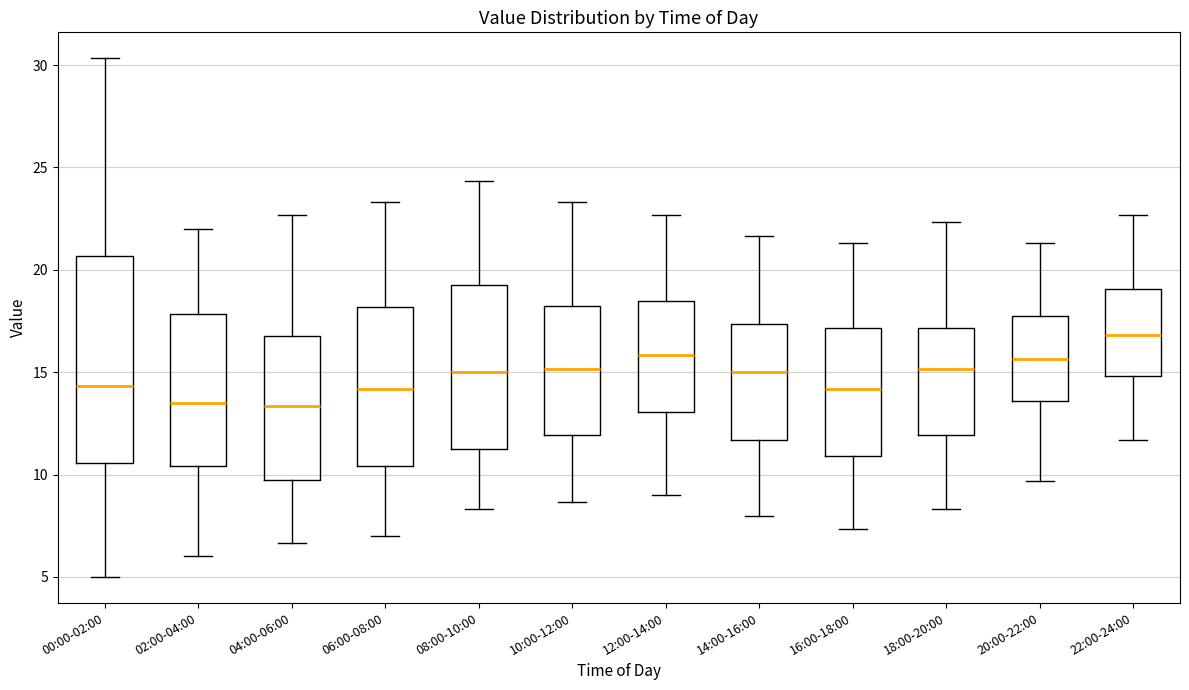

Reading left to right, transcribe this box plot: for each box, give where its median line is, the range the box spans, and where its two whiskers end, as read against the y-axis. The values are not printed on the chart, so give them approximately, as read against the axis.

00:00-02:00: median 14.5, box 10.5 to 20.5, whiskers 5.0 to 30.5
02:00-04:00: median 13.5, box 10.5 to 18.0, whiskers 6.0 to 22.0
04:00-06:00: median 13.5, box 10.0 to 17.0, whiskers 6.5 to 22.5
06:00-08:00: median 14.0, box 10.5 to 18.0, whiskers 7.0 to 23.5
08:00-10:00: median 15.0, box 11.0 to 19.5, whiskers 8.5 to 24.5
10:00-12:00: median 15.0, box 12.0 to 18.5, whiskers 8.5 to 23.5
12:00-14:00: median 16.0, box 13.0 to 18.5, whiskers 9.0 to 22.5
14:00-16:00: median 15.0, box 11.5 to 17.5, whiskers 8.0 to 21.5
16:00-18:00: median 14.0, box 11.0 to 17.0, whiskers 7.5 to 21.5
18:00-20:00: median 15.0, box 12.0 to 17.0, whiskers 8.5 to 22.5
20:00-22:00: median 15.5, box 13.5 to 18.0, whiskers 9.5 to 21.5
22:00-24:00: median 17.0, box 15.0 to 19.0, whiskers 11.5 to 22.5